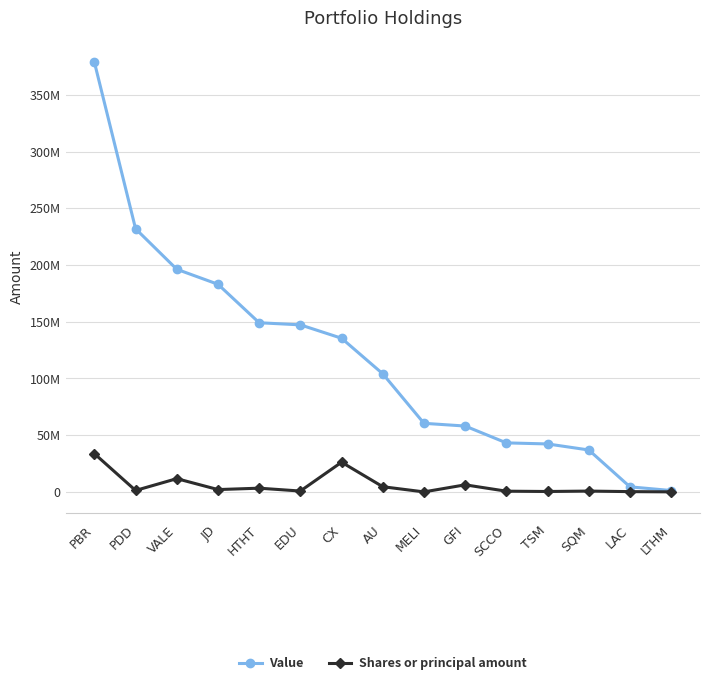

What is the value of the Value point at the 13th from the left?

36990000